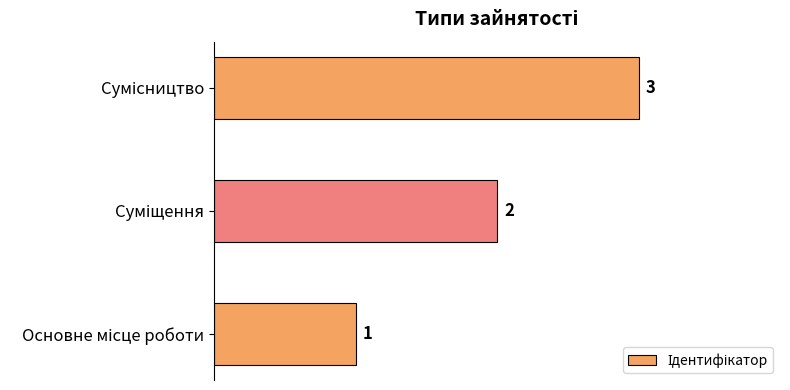

What is the sum of all values?

6